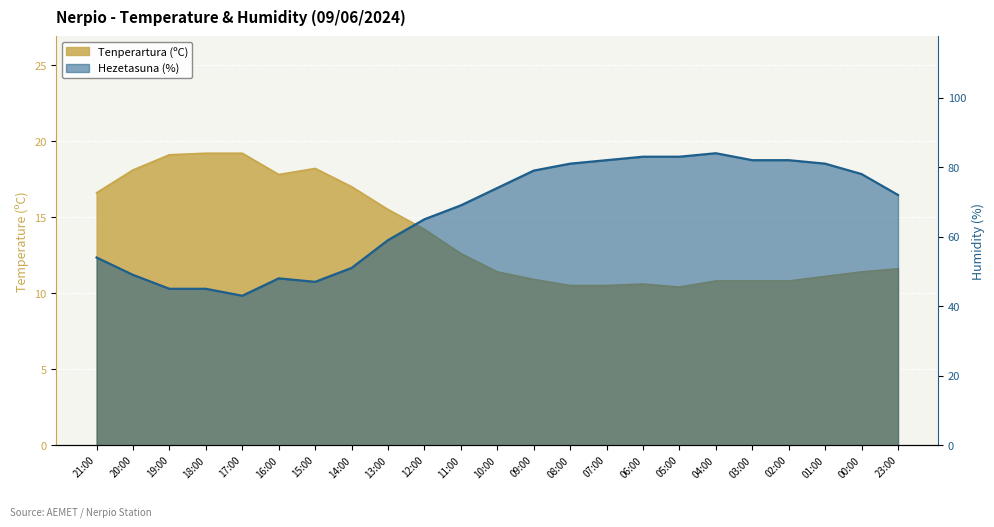

What is the difference between the maximum and minimum values in the Tenperartura (ºC) series?

8.8